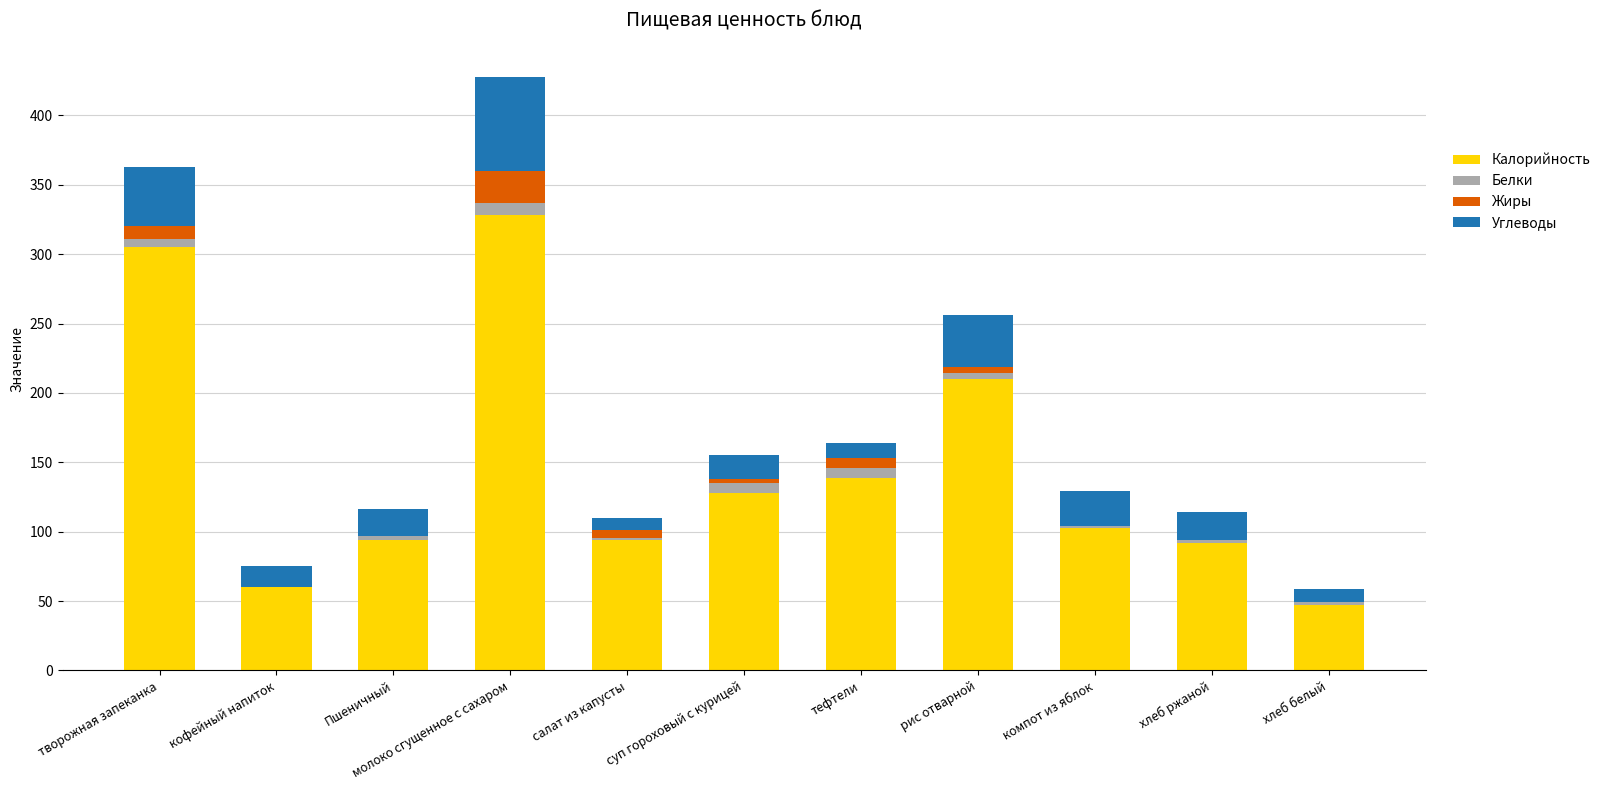

Are the bars horizontal?

No